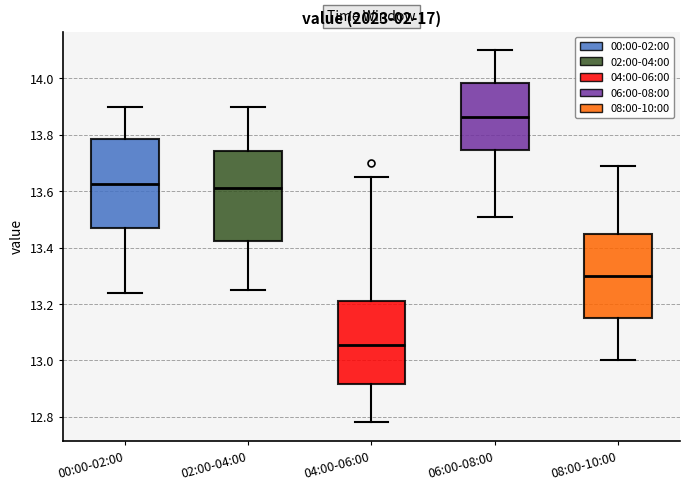

Reading left to right, transcribe this box plot: for each box, give where its median line is, the range the box spans, and where its two whiskers end, as read against the y-axis. The values are not printed on the chart, so give them approximately, as read against the axis.

00:00-02:00: median 13.62, box 13.48 to 13.78, whiskers 13.24 to 13.90
02:00-04:00: median 13.62, box 13.42 to 13.74, whiskers 13.26 to 13.90
04:00-06:00: median 13.06, box 12.92 to 13.22, whiskers 12.78 to 13.66
06:00-08:00: median 13.86, box 13.74 to 13.98, whiskers 13.52 to 14.10
08:00-10:00: median 13.30, box 13.16 to 13.46, whiskers 13.00 to 13.70